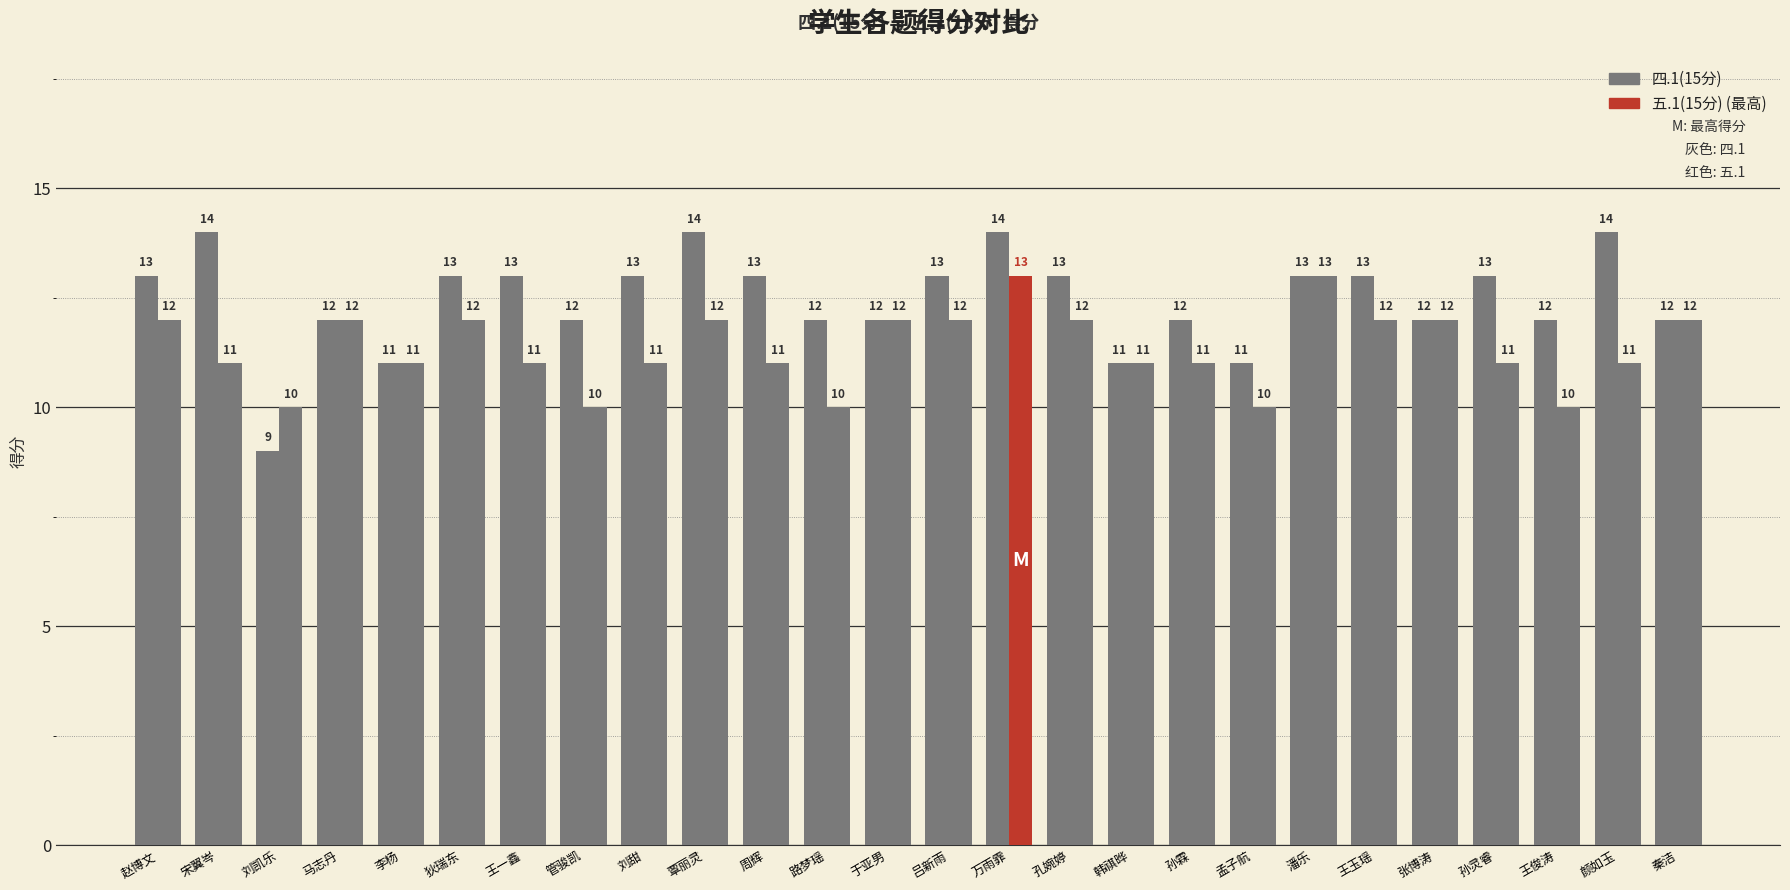

Is it true that 四.1(15分) equals 5 at 孔婉婷?

False